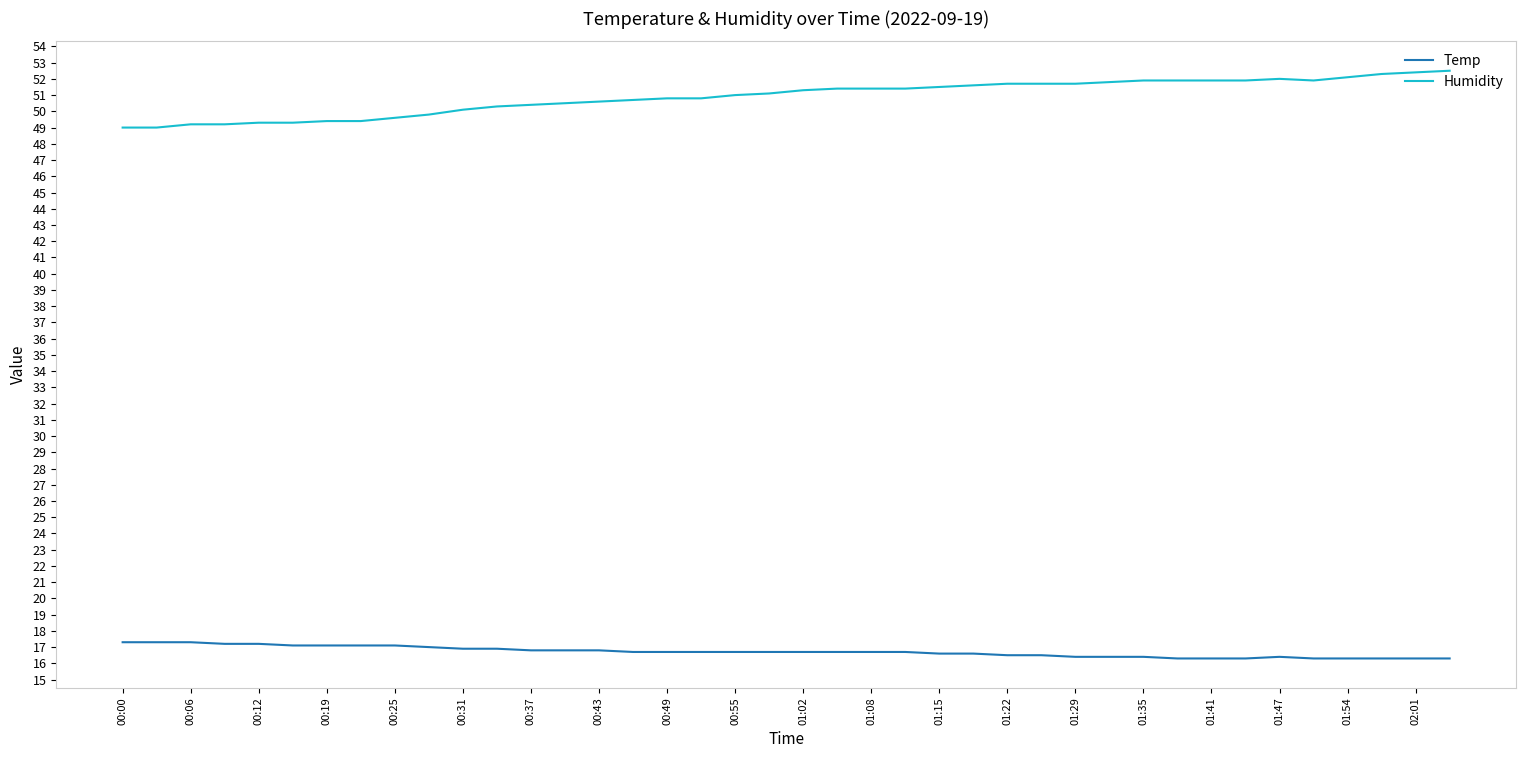

True or false: Temp and Humidity cross at least once.

False